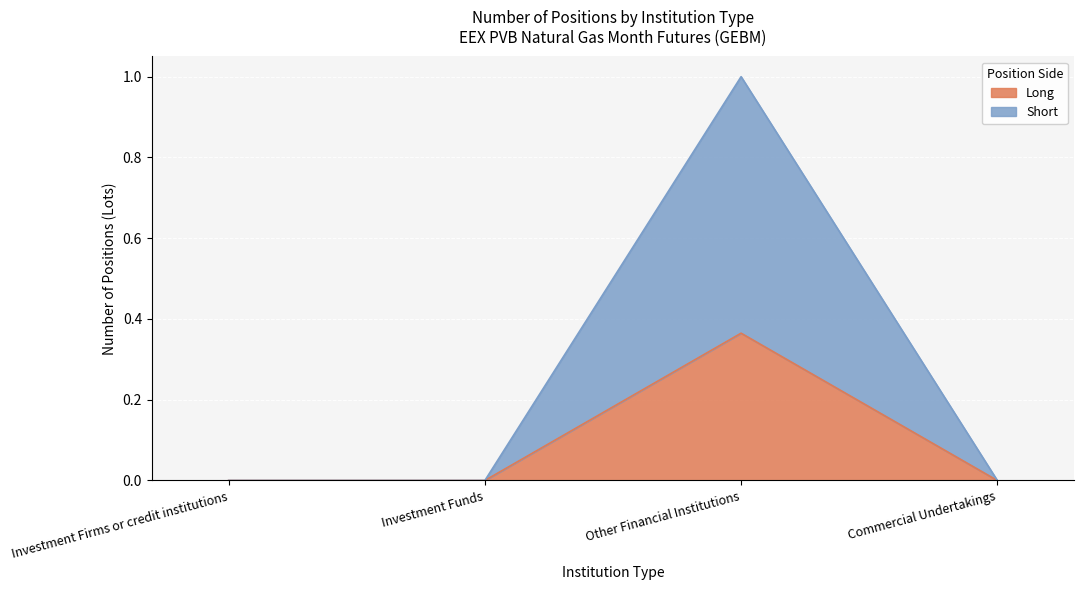

What are all the series names shown in the legend?

Long, Short